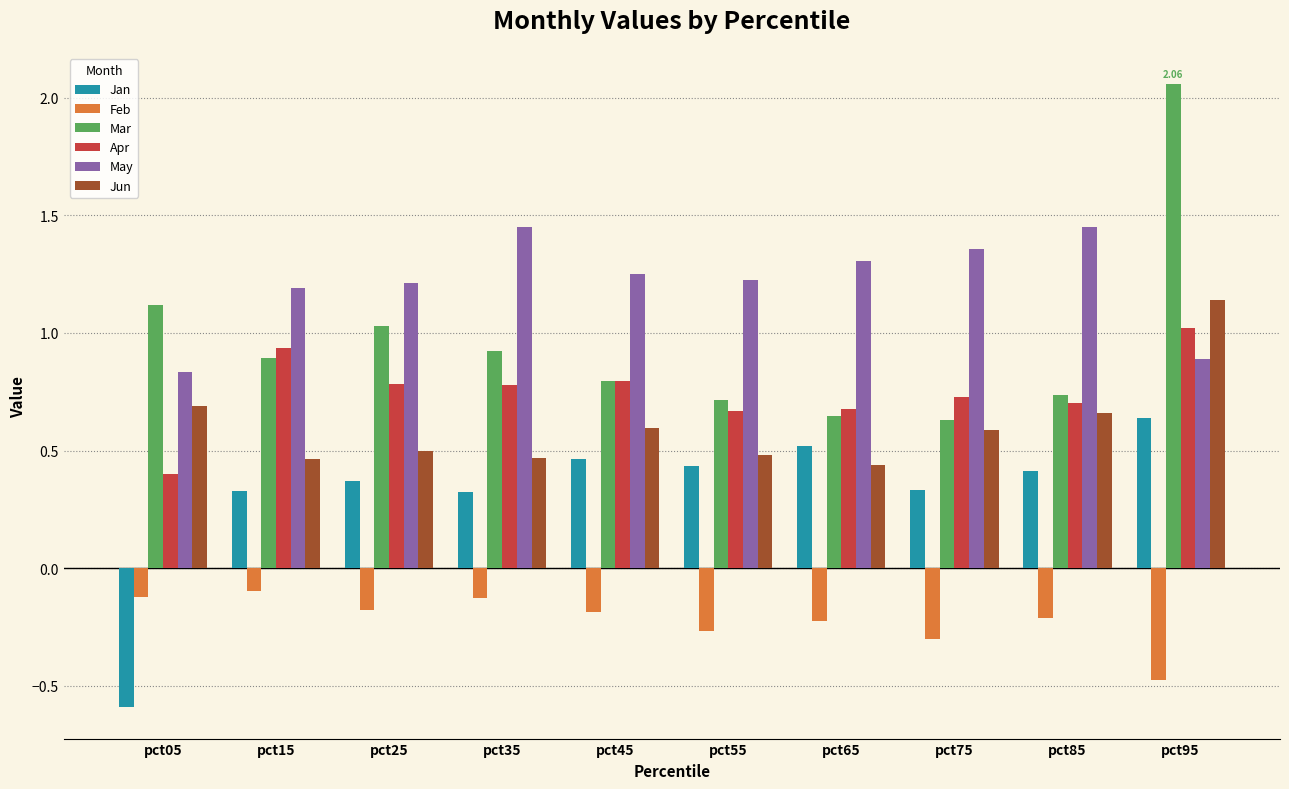

At how many categories does at least one series exceed 0?

10